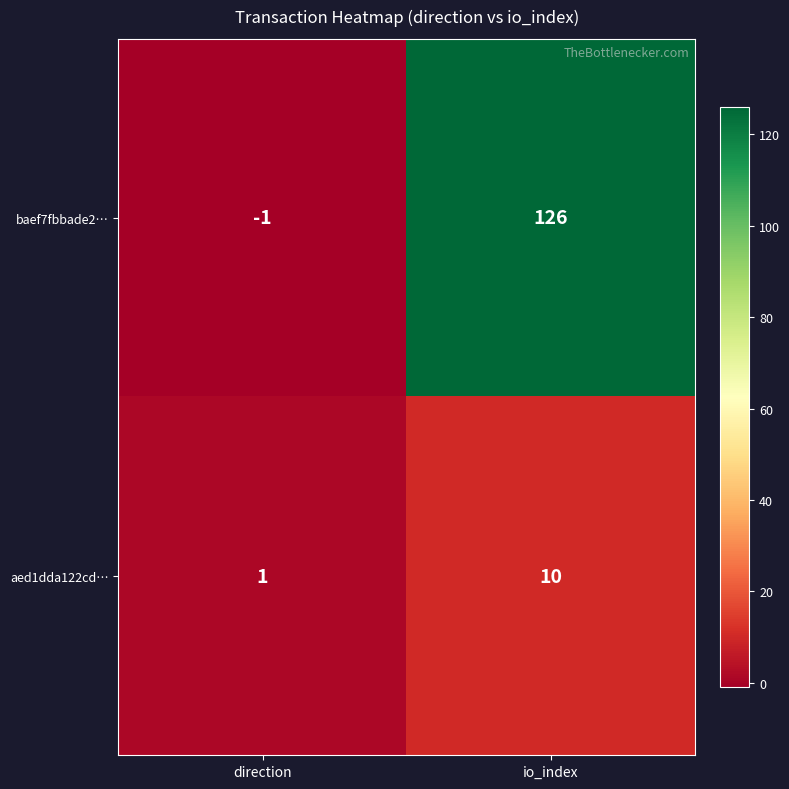

At which category is the sum across all series the highest?

io_index